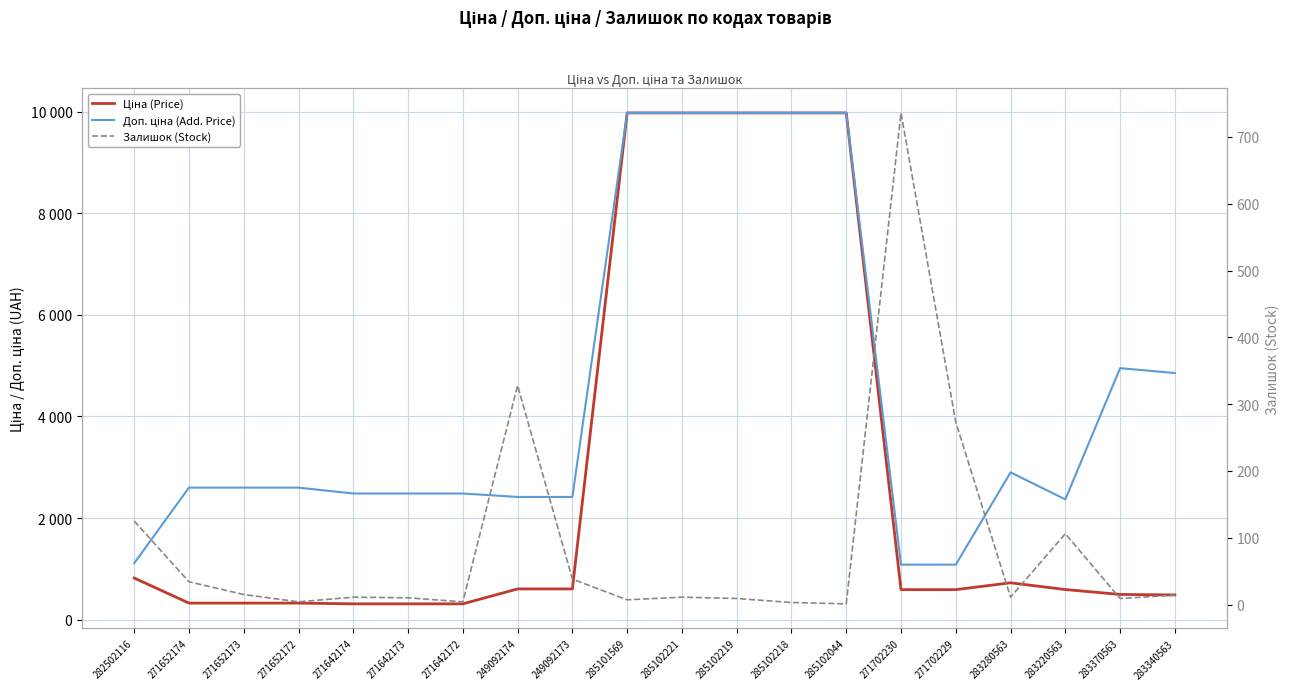

What is the difference between the Доп. ціна (Add. Price) values at 282502116 and 271702230?

27.5